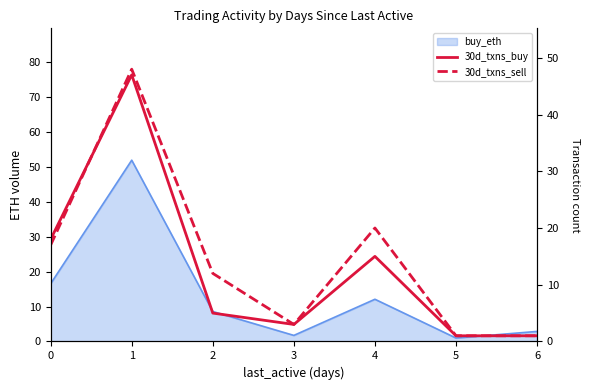

Is the value of 30d_txns_sell at 2 greater than the value of 30d_txns_buy at 0?

No